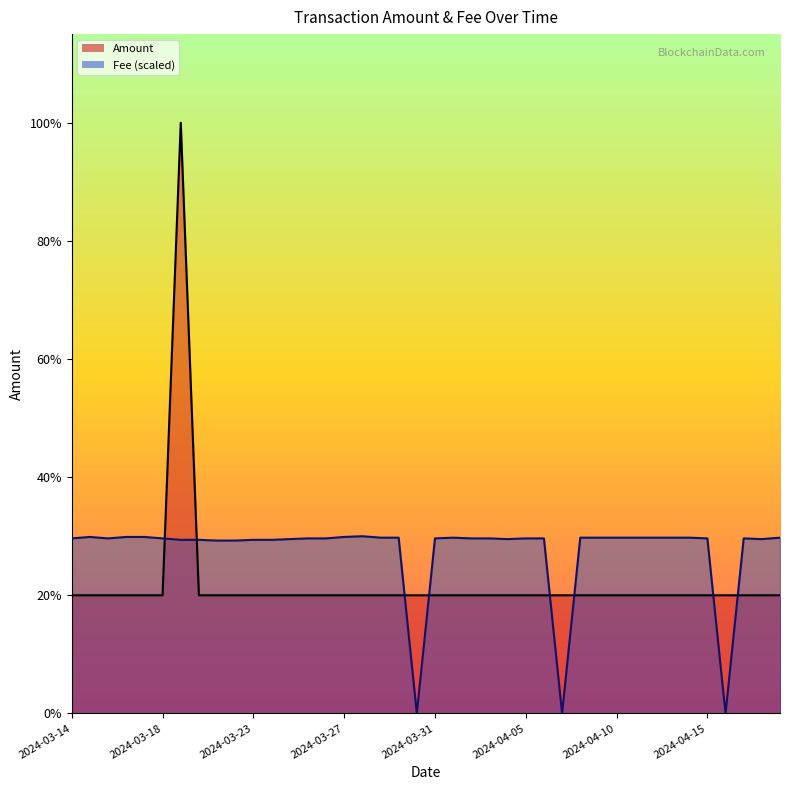

How many data points in Amount are above 1000?

1